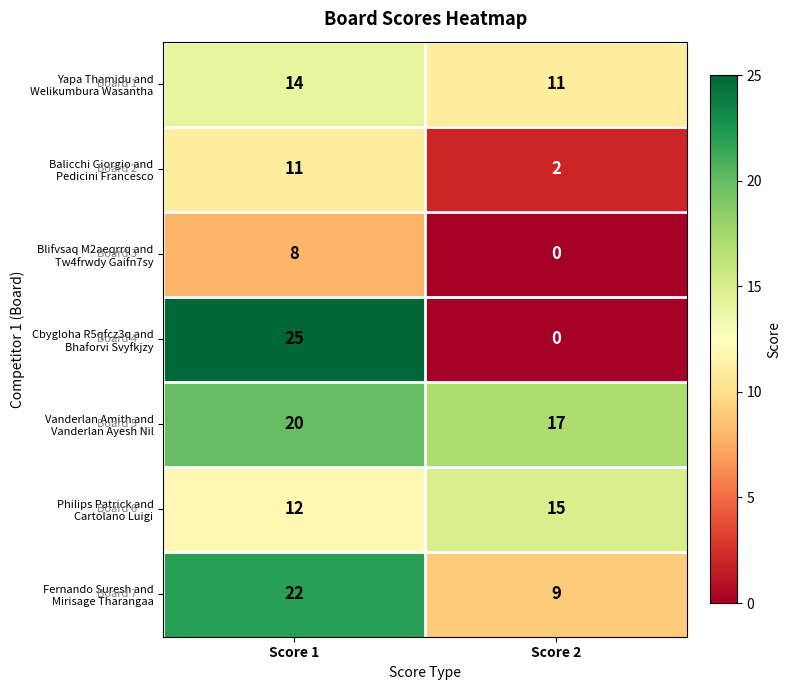

What is the difference between the highest and lowest values at Score 2?

17